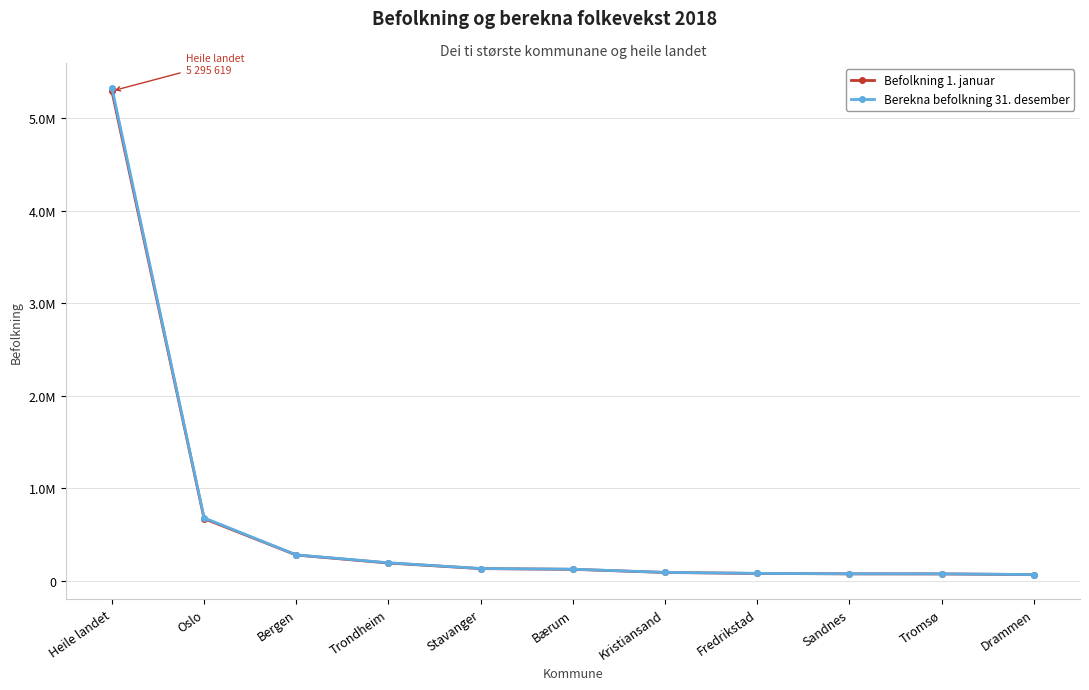

At which category is the sum across all series the highest?

Heile landet